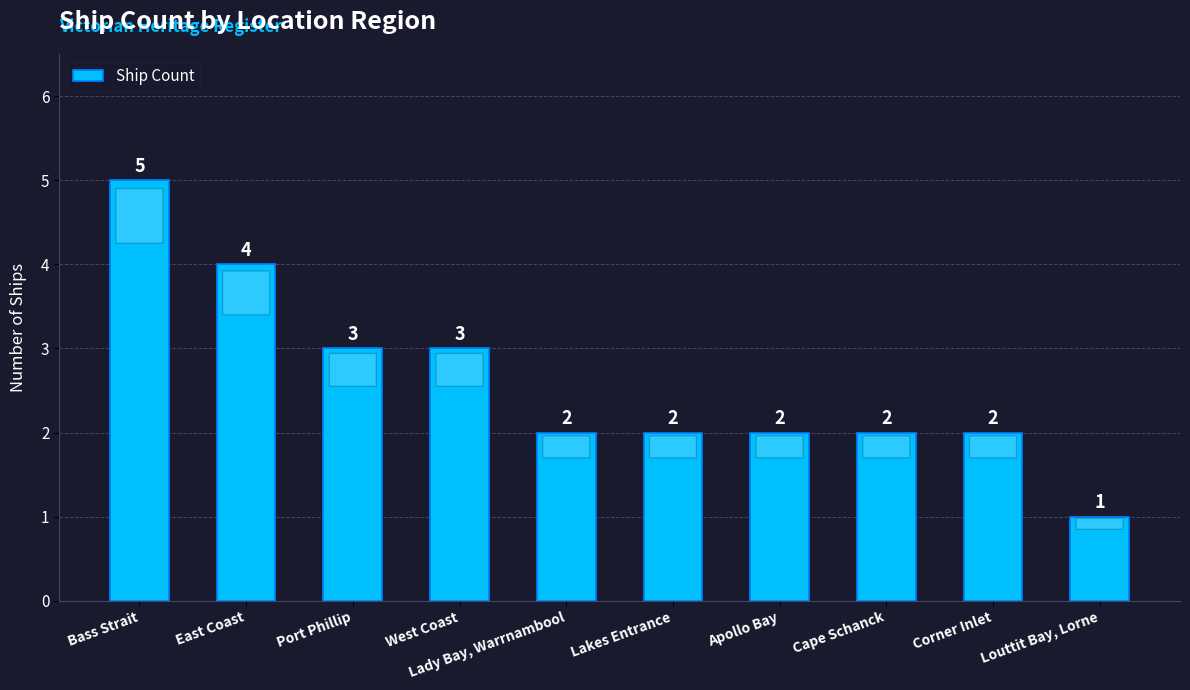

The chart shows a value of 4 at East Coast. True or false?

True